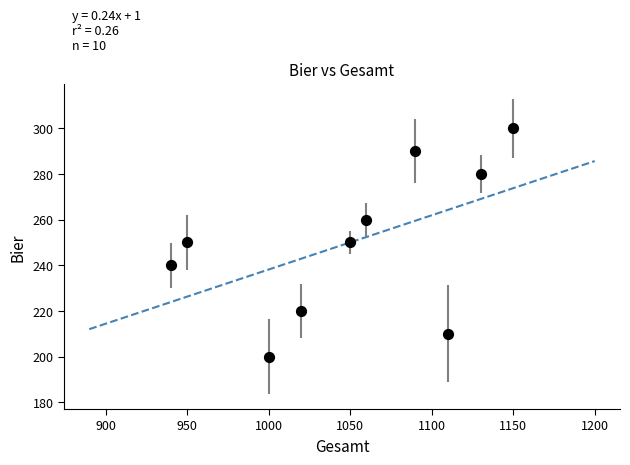

What is the range of X values (max minus min)?

210